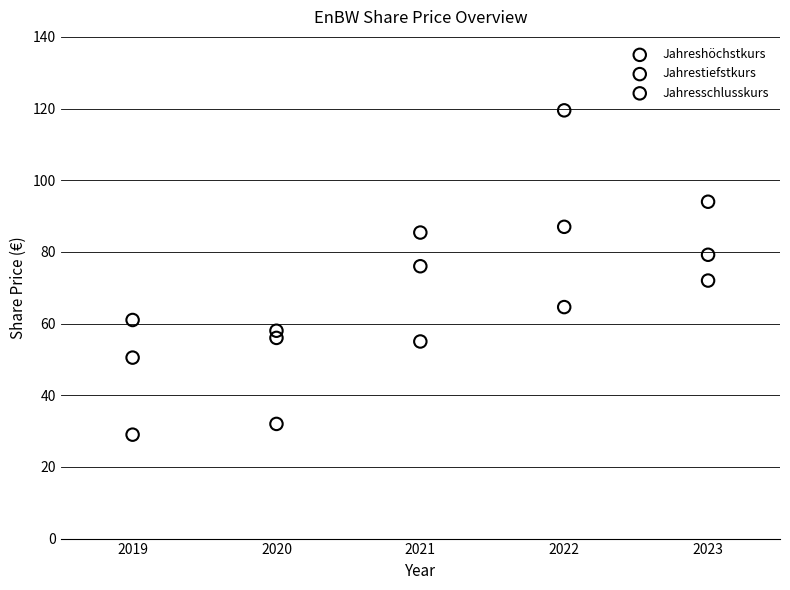

What are all the series names shown in the legend?

Jahreshöchstkurs, Jahrestiefstkurs, Jahresschlusskurs